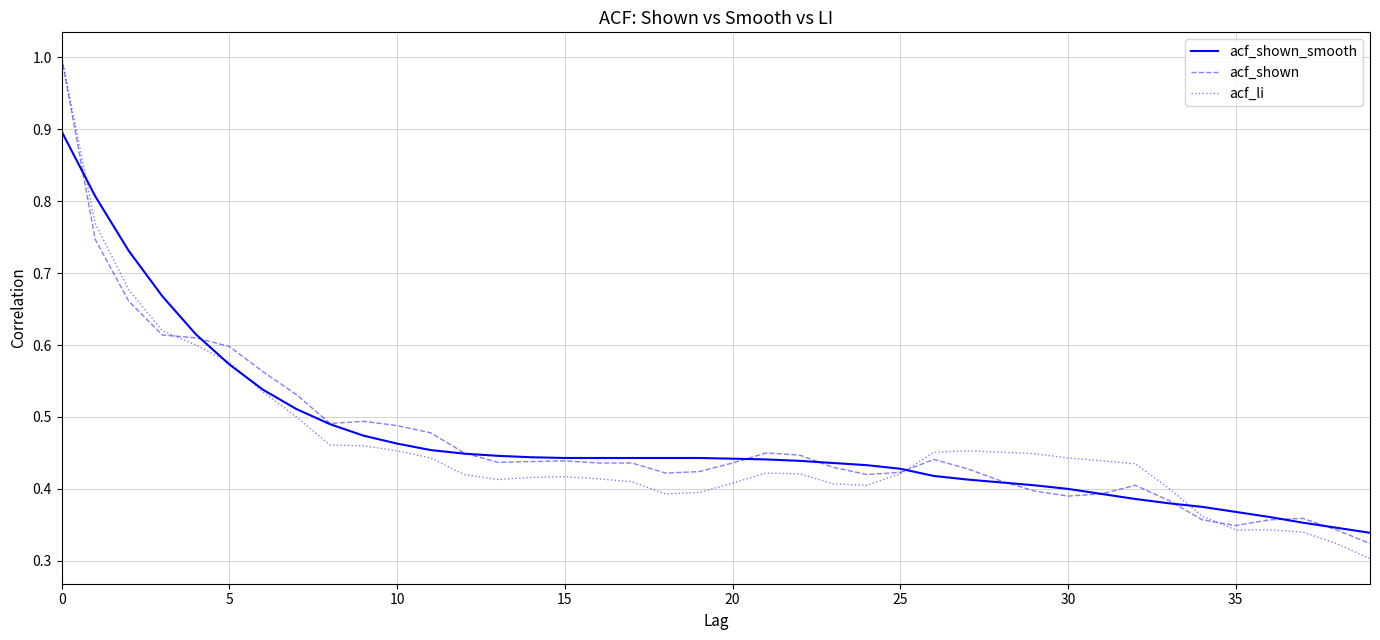

What is the highest value of the acf_li series?

1.0